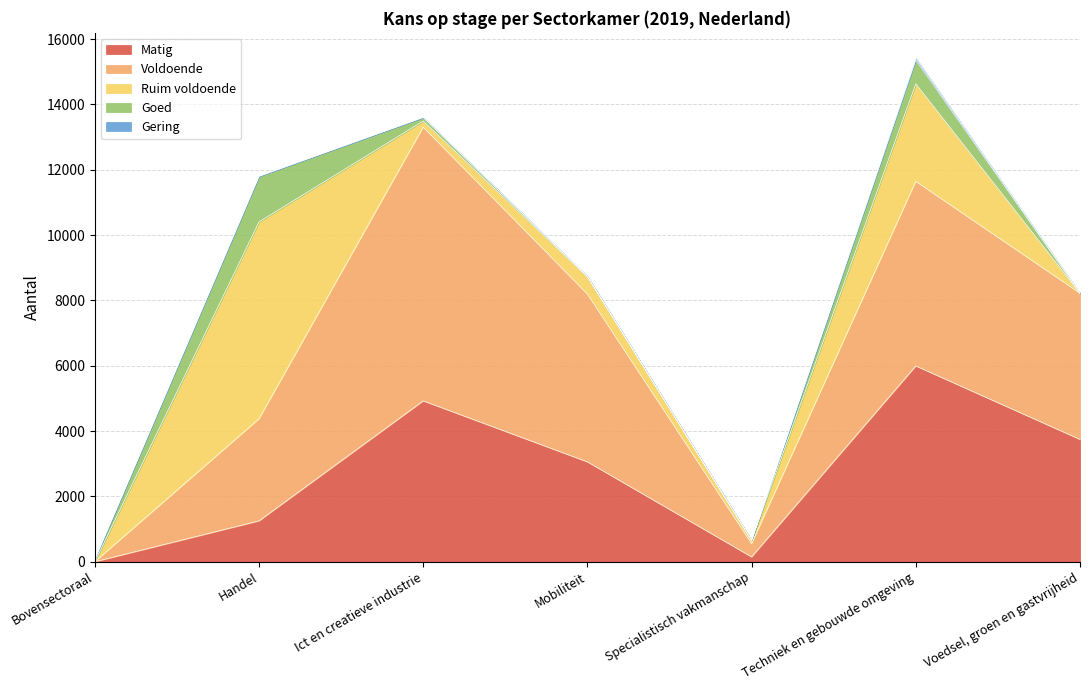

At which category does the chart reach its peak across all series?

Ict en creatieve industrie